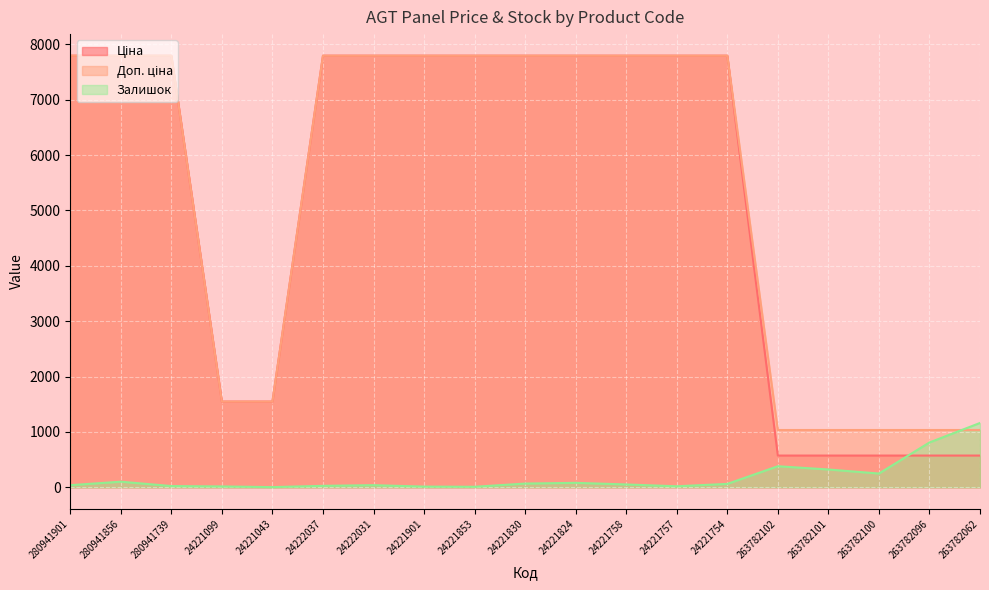

What is the smallest value displayed?

4.0